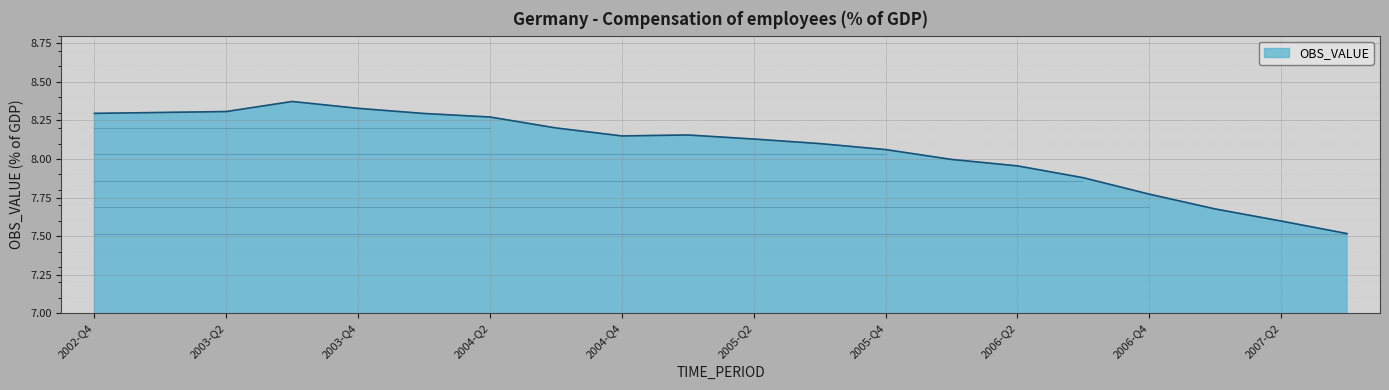

What is the difference between the maximum and minimum values?

0.9